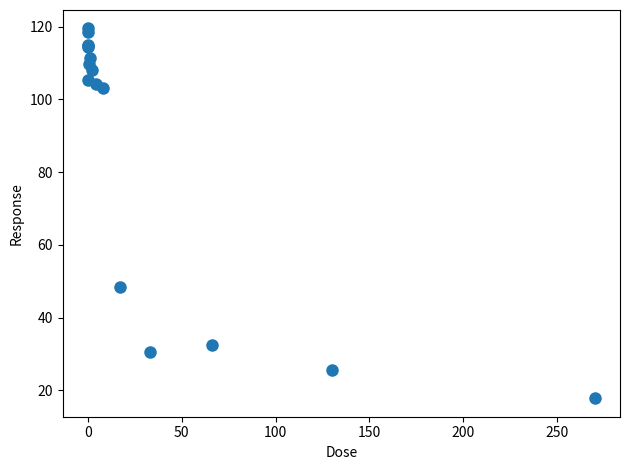

What Y value in the scatter plot is closest to 68?

48.5